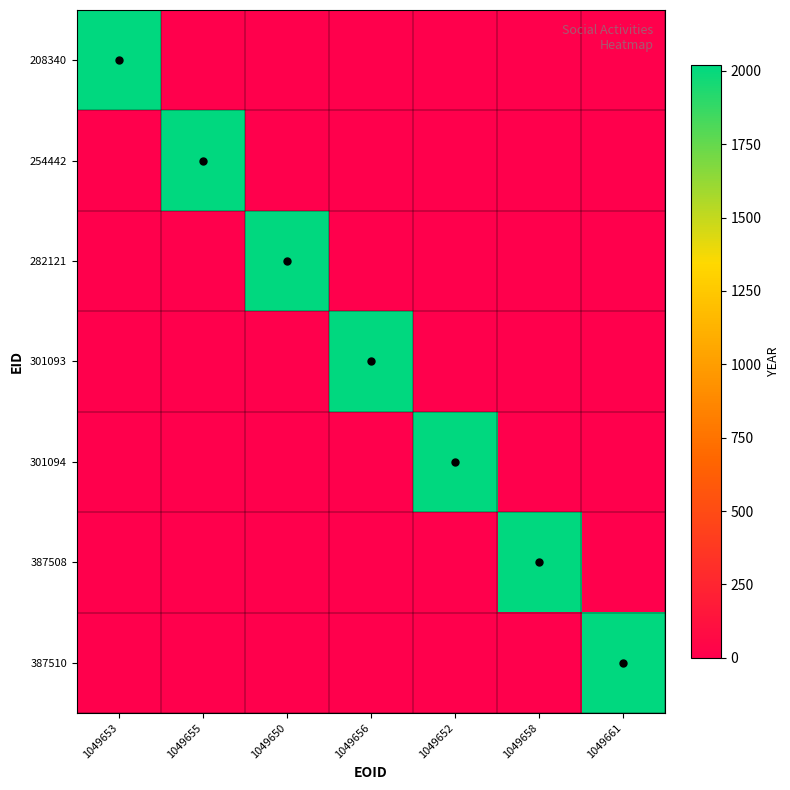

Between 1049656 and 1049650, which is larger?

1049656